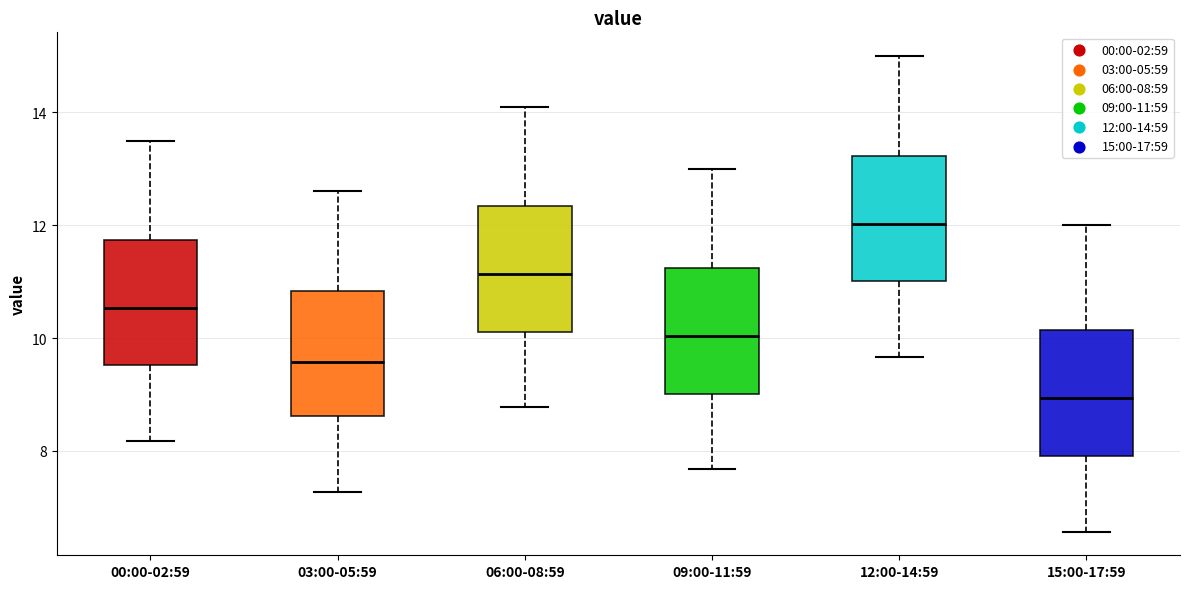

Reading left to right, read every box against the y-axis: the position of its median line, the range the box covers, and the ends of its whiskers. The values are not printed on the chart, so give them approximately, as read against the axis.

00:00-02:59: median 10.6, box 9.6 to 11.8, whiskers 8.2 to 13.6
03:00-05:59: median 9.6, box 8.6 to 10.8, whiskers 7.2 to 12.6
06:00-08:59: median 11.2, box 10.2 to 12.4, whiskers 8.8 to 14.2
09:00-11:59: median 10.0, box 9.0 to 11.2, whiskers 7.6 to 13.0
12:00-14:59: median 12.0, box 11.0 to 13.2, whiskers 9.6 to 15.0
15:00-17:59: median 9.0, box 8.0 to 10.2, whiskers 6.6 to 12.0